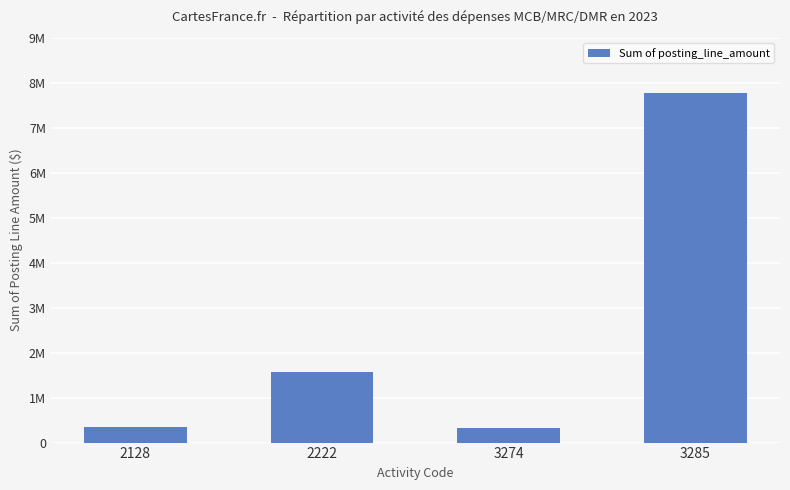

Reading right to left, list all the values displayed in this chart.

7772493.6	324938.7	1565046.2	356984.9